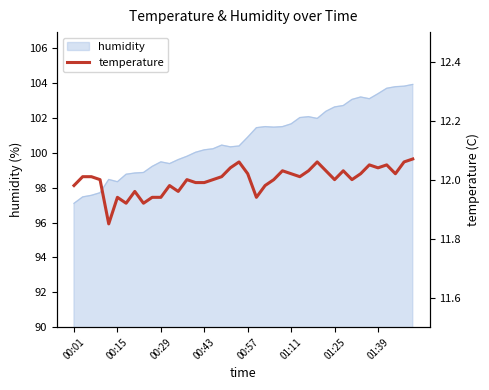

What is the value of the 1st point from the left?

12.0